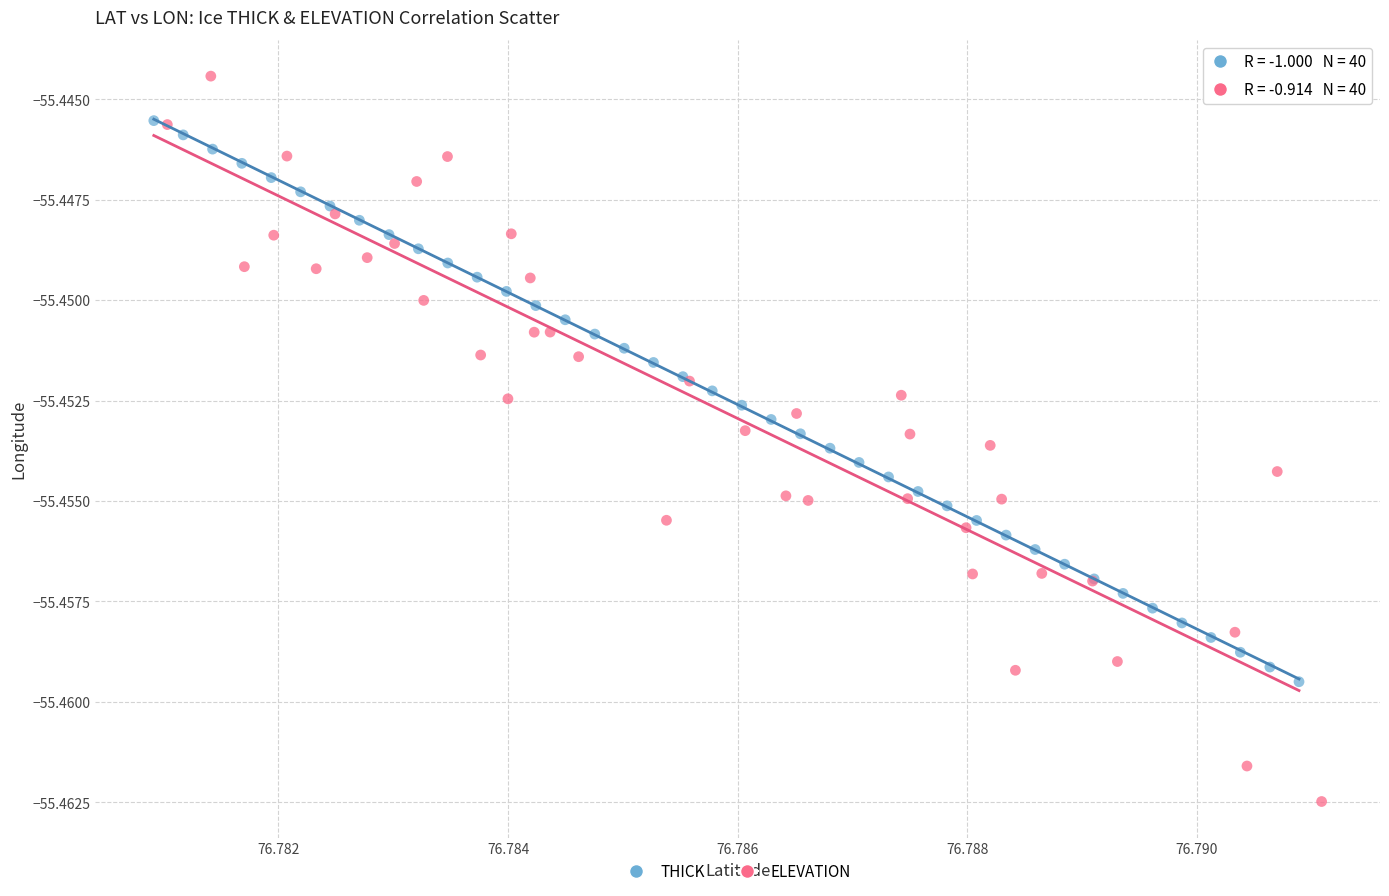

Which series has the widest spread of Y values?

ELEVATION